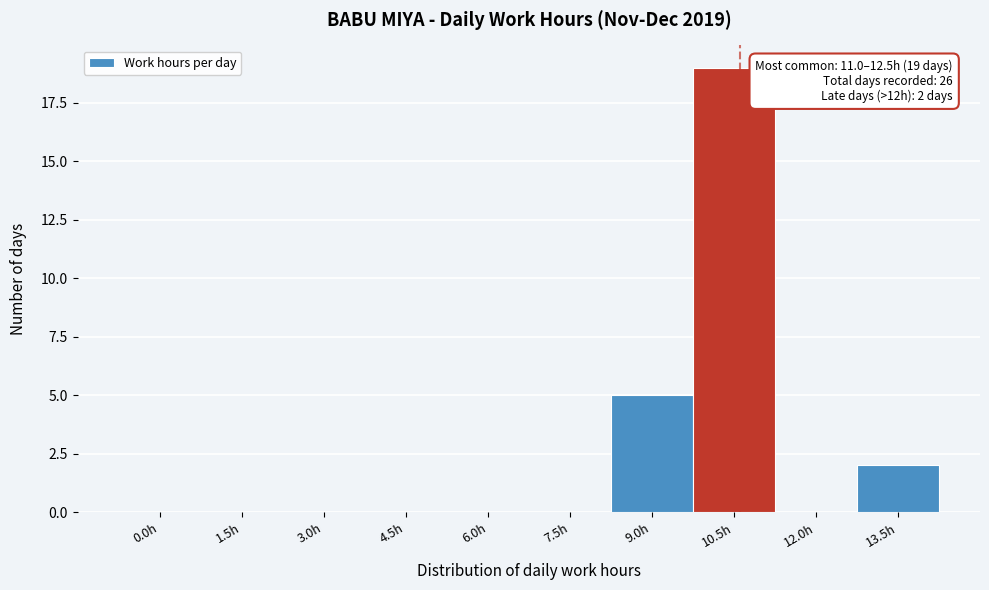

Reading left to right, transcribe all the data shown in this chart.

0.0h=0	1.5h=0	3.0h=0	4.5h=0	6.0h=0	7.5h=0	9.0h=5	10.5h=19	12.0h=0	13.5h=2